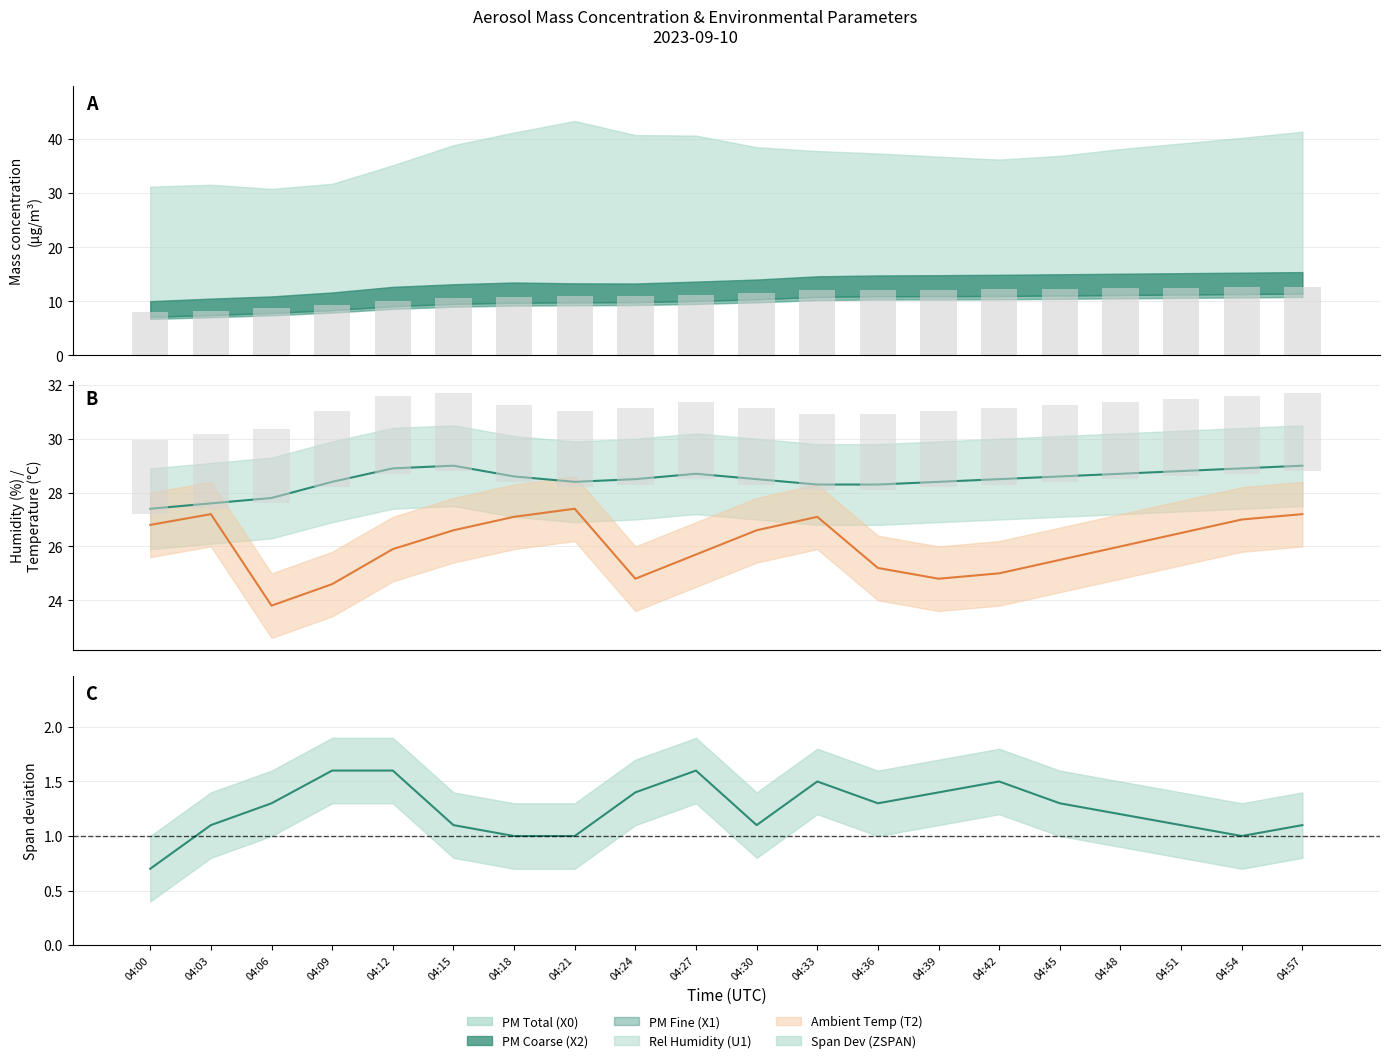

What is the value of the Span Dev (ZSPAN) bar at the 2nd from the left?

1.1